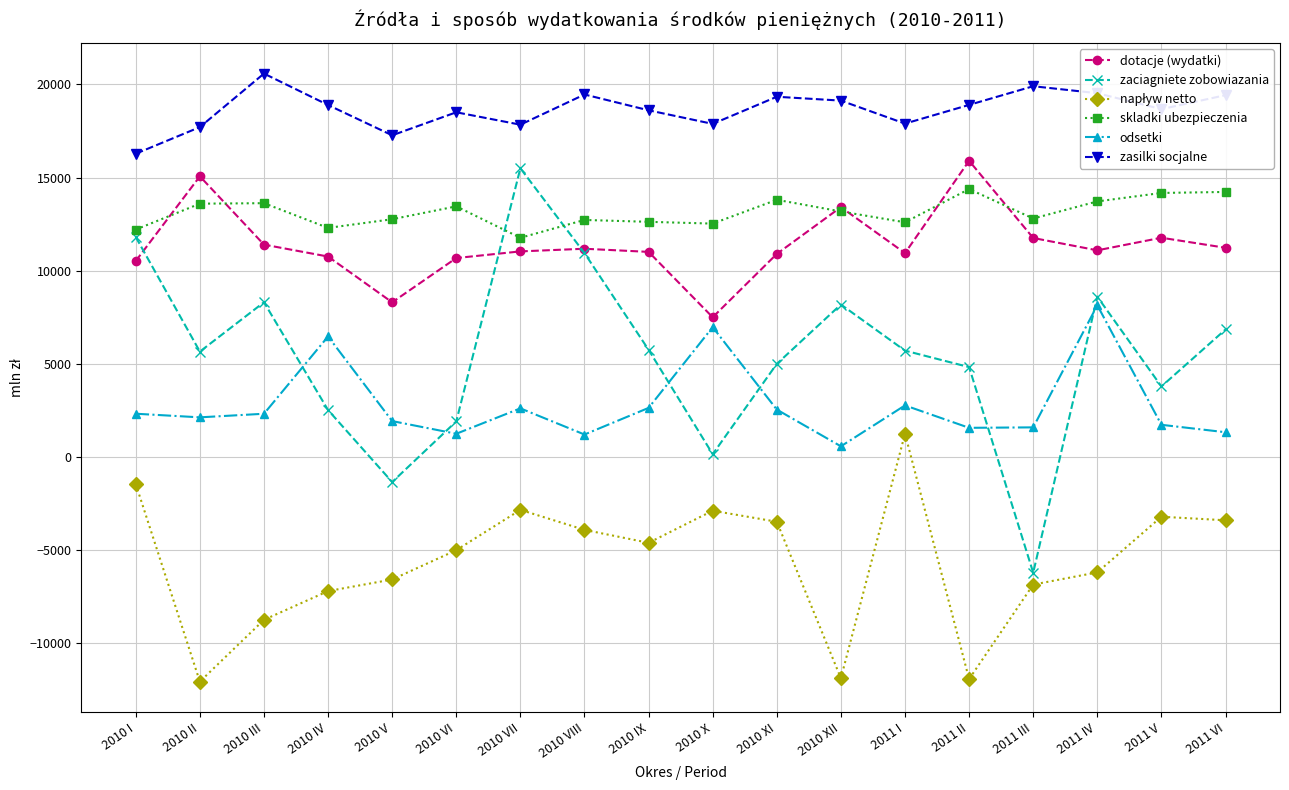

True or false: skladki ubezpieczenia and zasilki socjalne intersect in this chart.

False